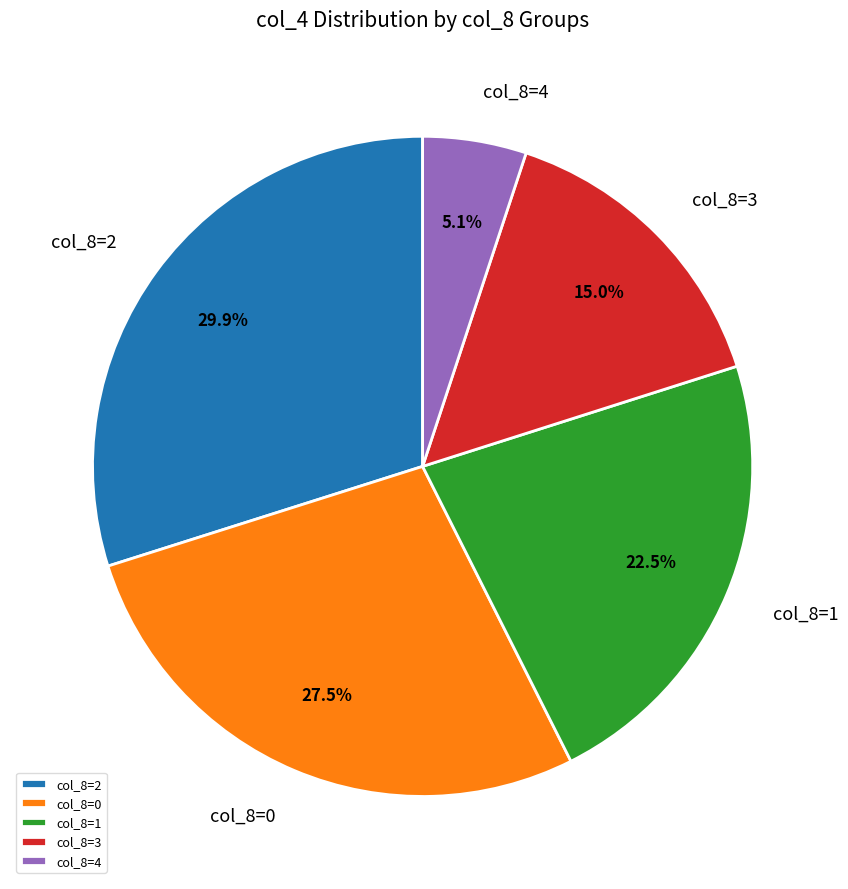

Is there any slice that represents more than half of the pie?

No